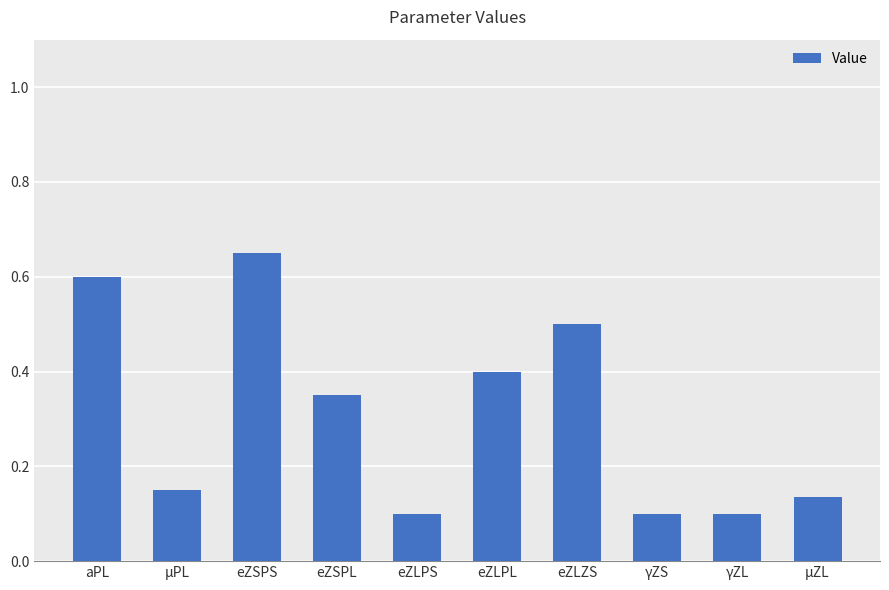

The value at eZLPL is 0.7. True or false?

False